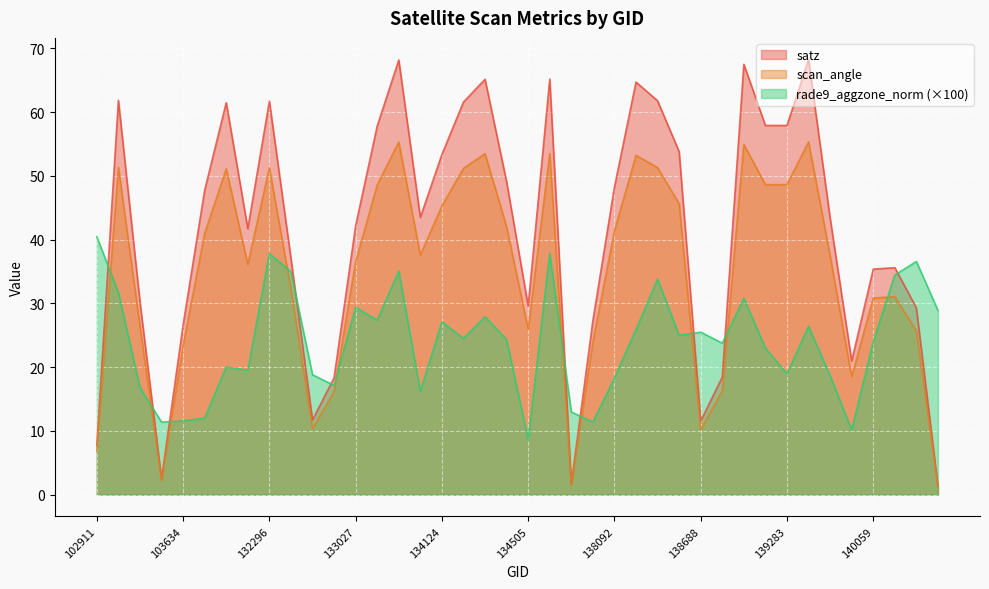

Which series ends up on top after the final intersection of rade9_aggzone_norm and satz?

rade9_aggzone_norm